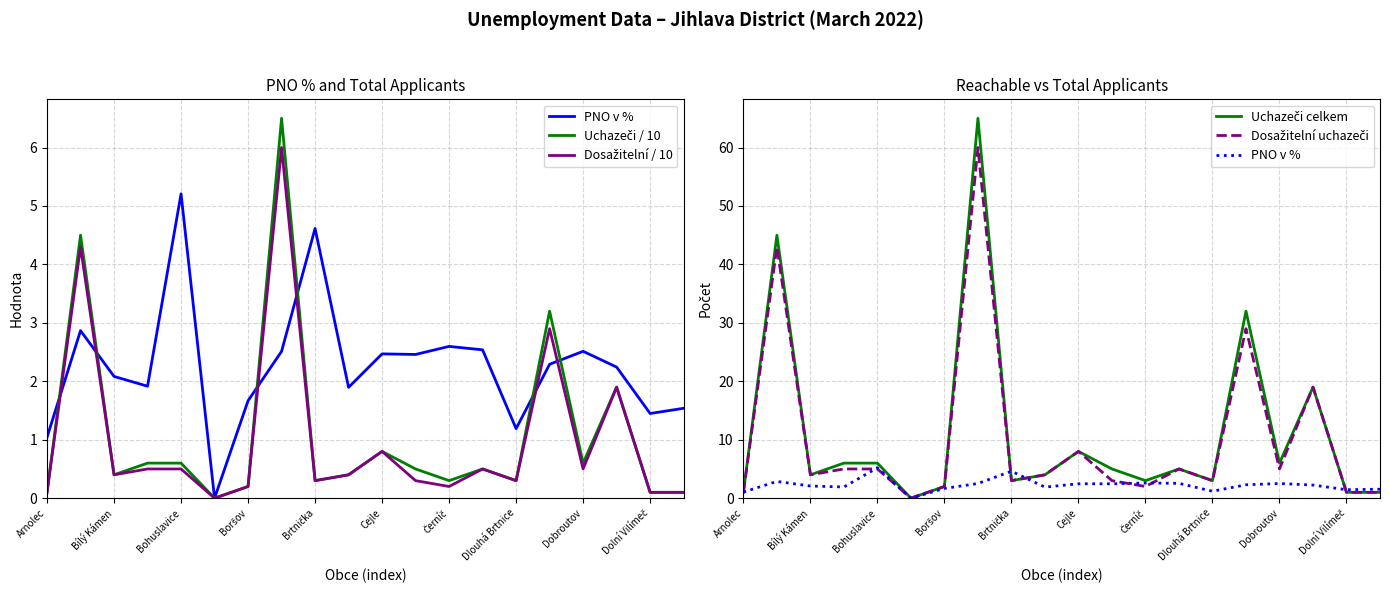

What is the difference between the maximum and minimum values in the Dosažitelní / 10 series?

6.0